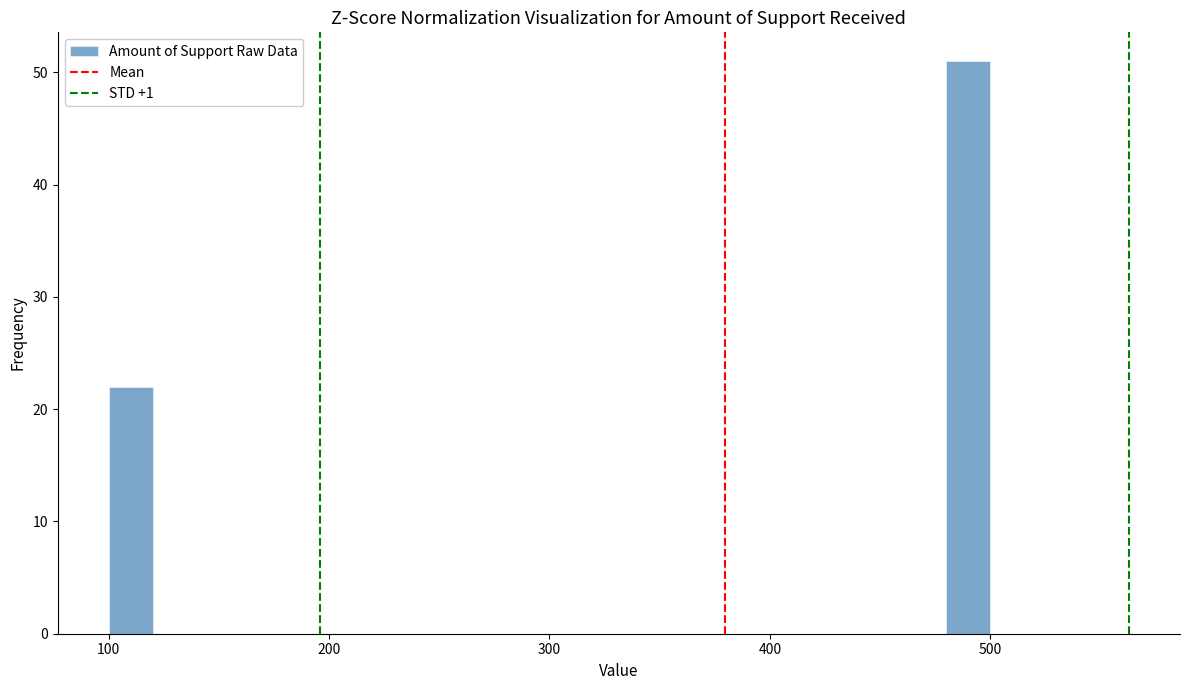

Read against the x-axis, roughly where is the centre of the tallest bar?

490